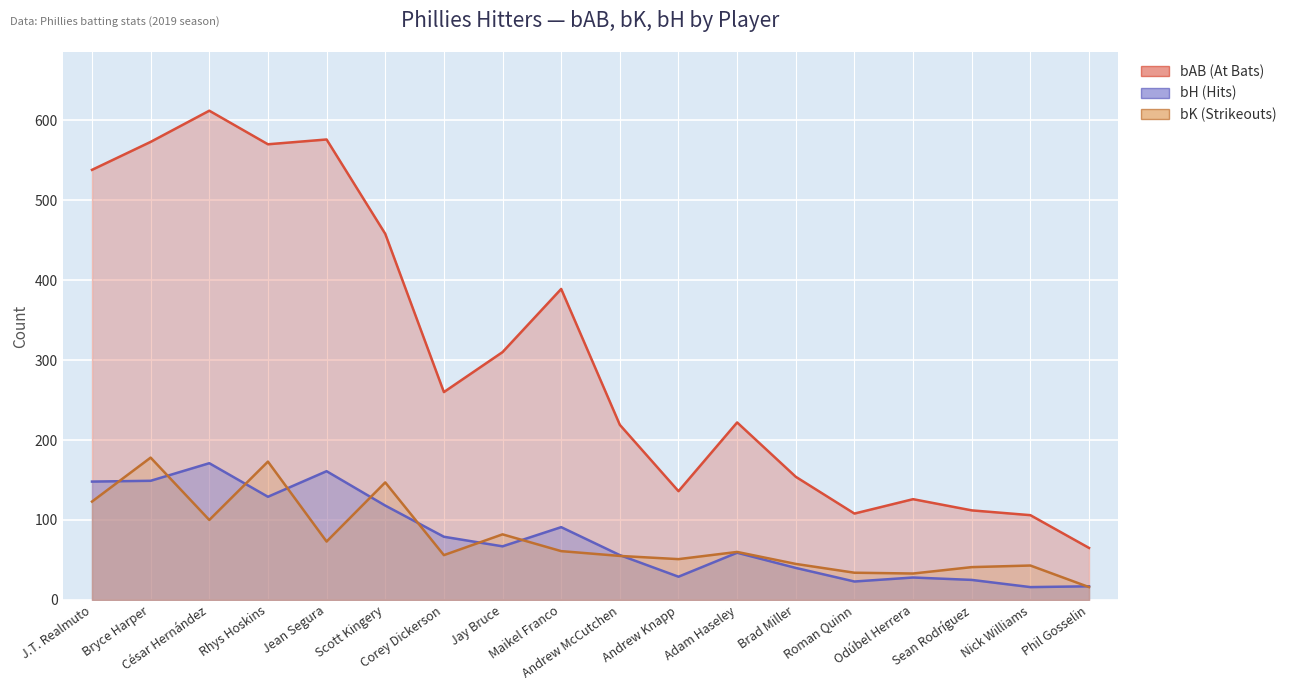

True or false: bK and bH intersect in this chart.

True